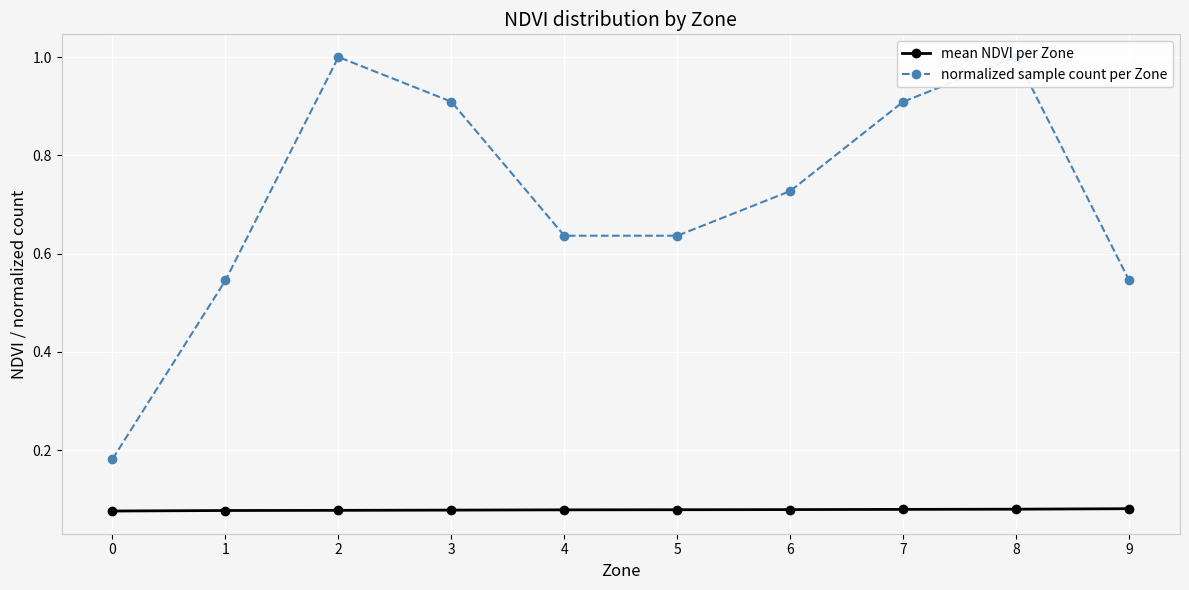

Is it true that normalized sample count per Zone equals 1.0 at 2?

True